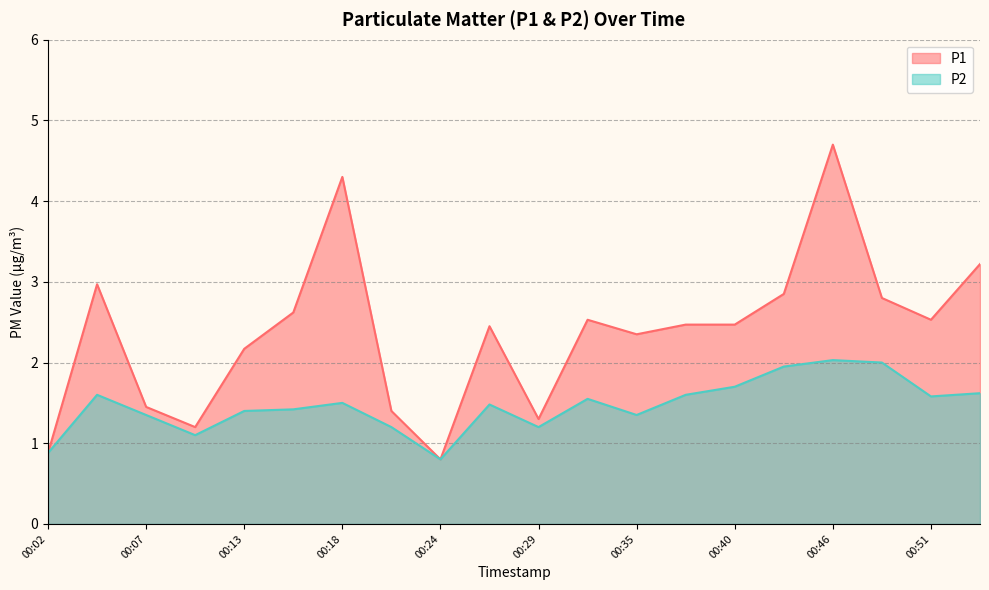

Does the chart have visible grid lines?

Yes